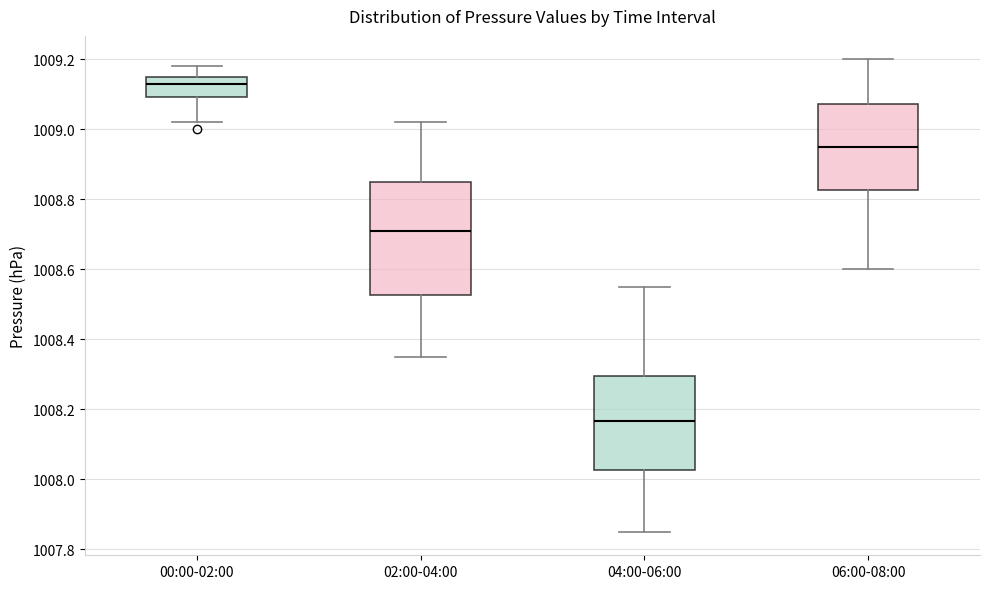

Where is the upper edge of the box for 06:00-08:00 on the y-axis? The values are not printed on the chart, so give them approximately, as read against the axis.

1009.08